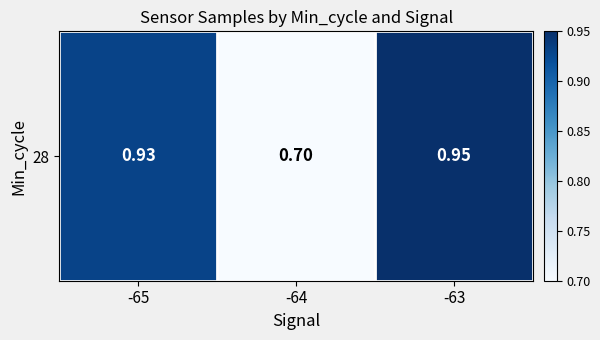

Which has a higher value, -64 or -63?

-63